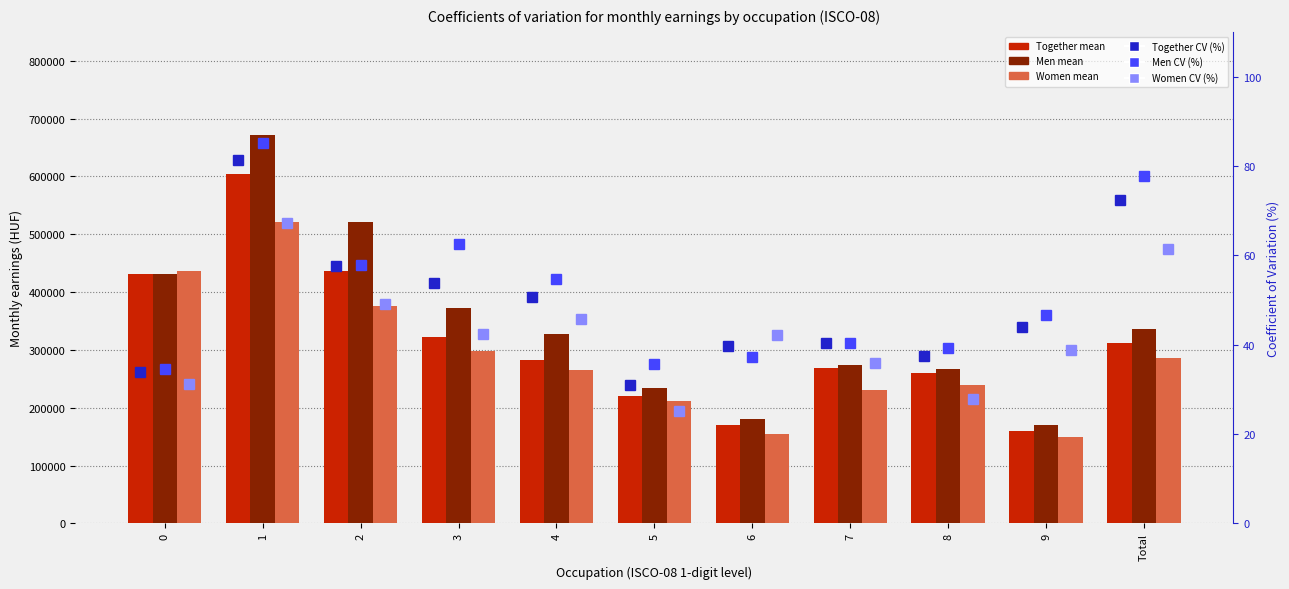

Does the chart contain any negative values?

No